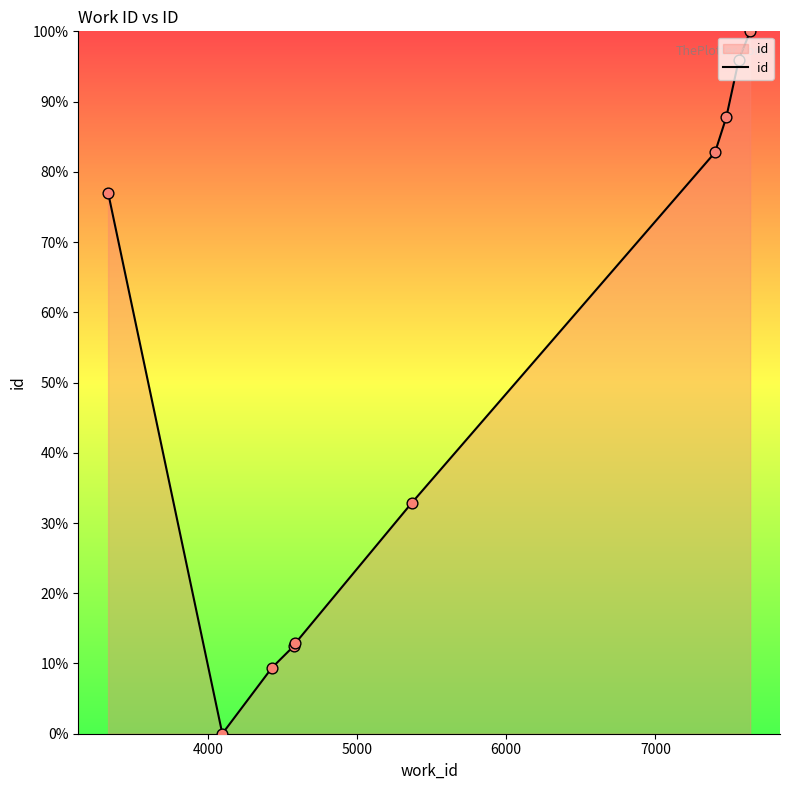

What is the difference between the maximum and minimum values?

100.0